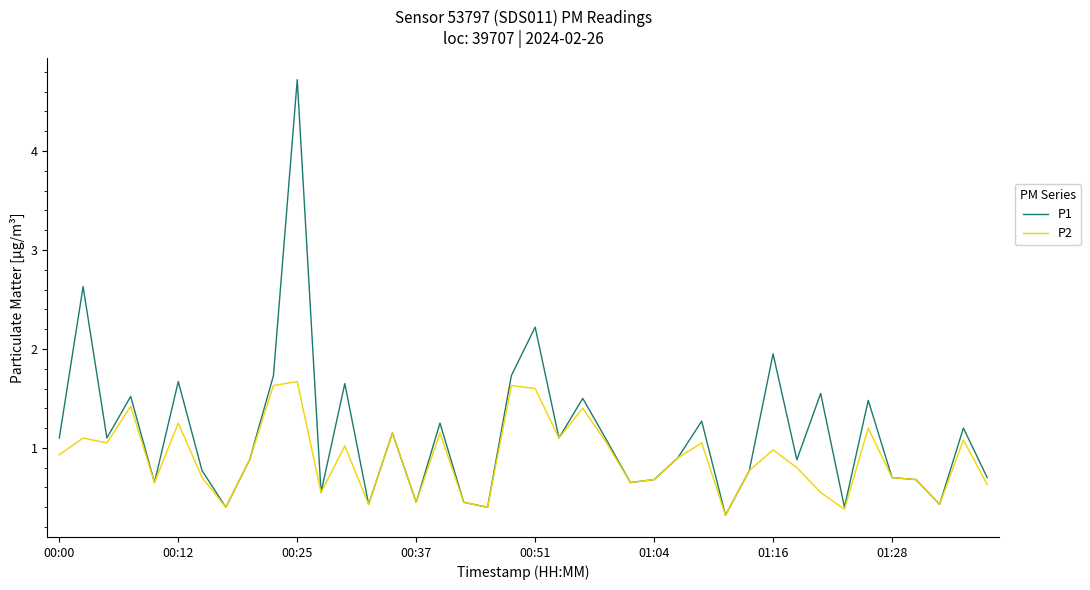

Which series has the largest total across all categories?

P1